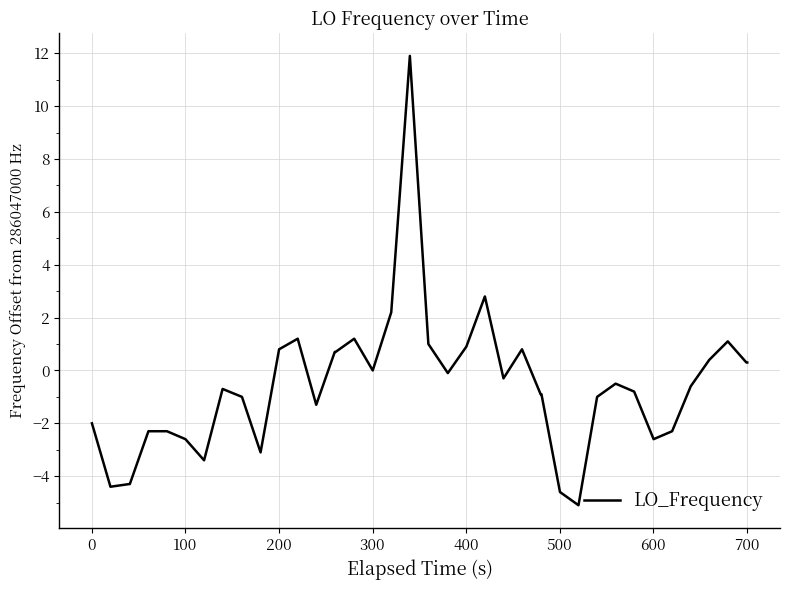

What is the smallest value displayed?

-5.1